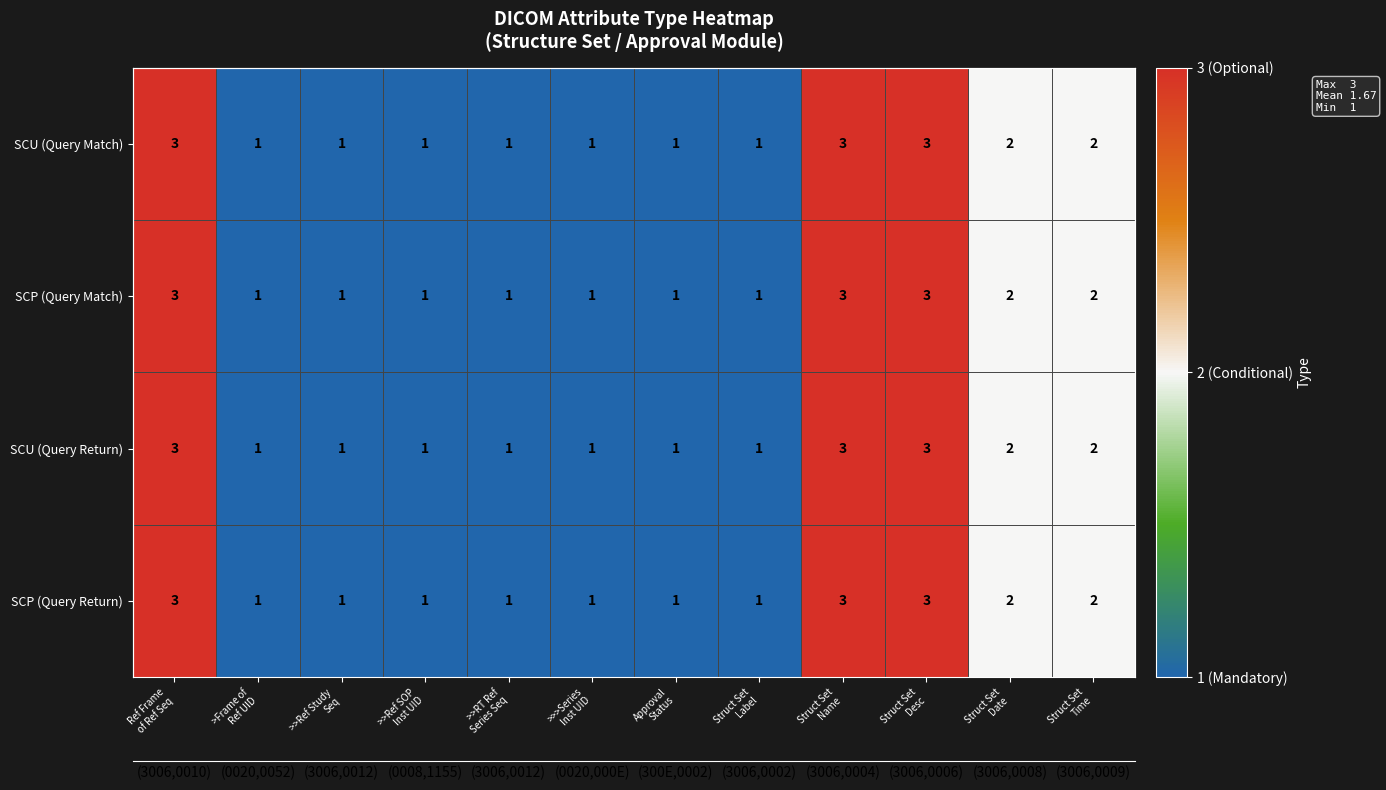

What is the total value across all series at >>RT Ref
Series Seq?

4